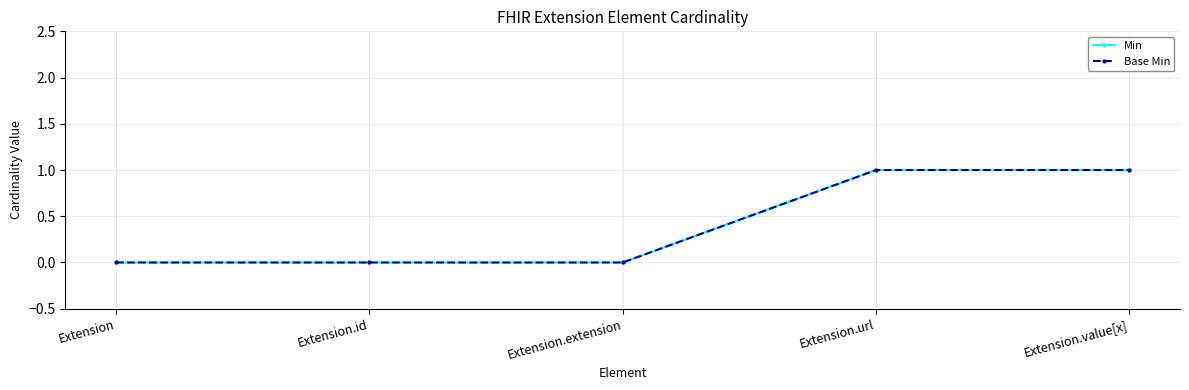

Does the chart display data point markers on the line(s)?

Yes